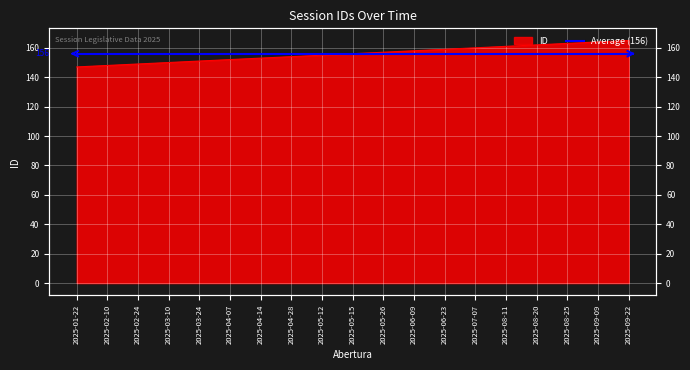

Reading left to right, what are all the values shown in this chart?

2025-01-22=147	2025-02-10=148	2025-02-24=149	2025-03-10=150	2025-03-24=151	2025-04-07=152	2025-04-14=153	2025-04-28=154	2025-05-12=155	2025-05-15=156	2025-05-26=157	2025-06-09=158	2025-06-23=159	2025-07-07=160	2025-08-11=161	2025-08-20=162	2025-08-25=163	2025-09-09=164	2025-09-22=165